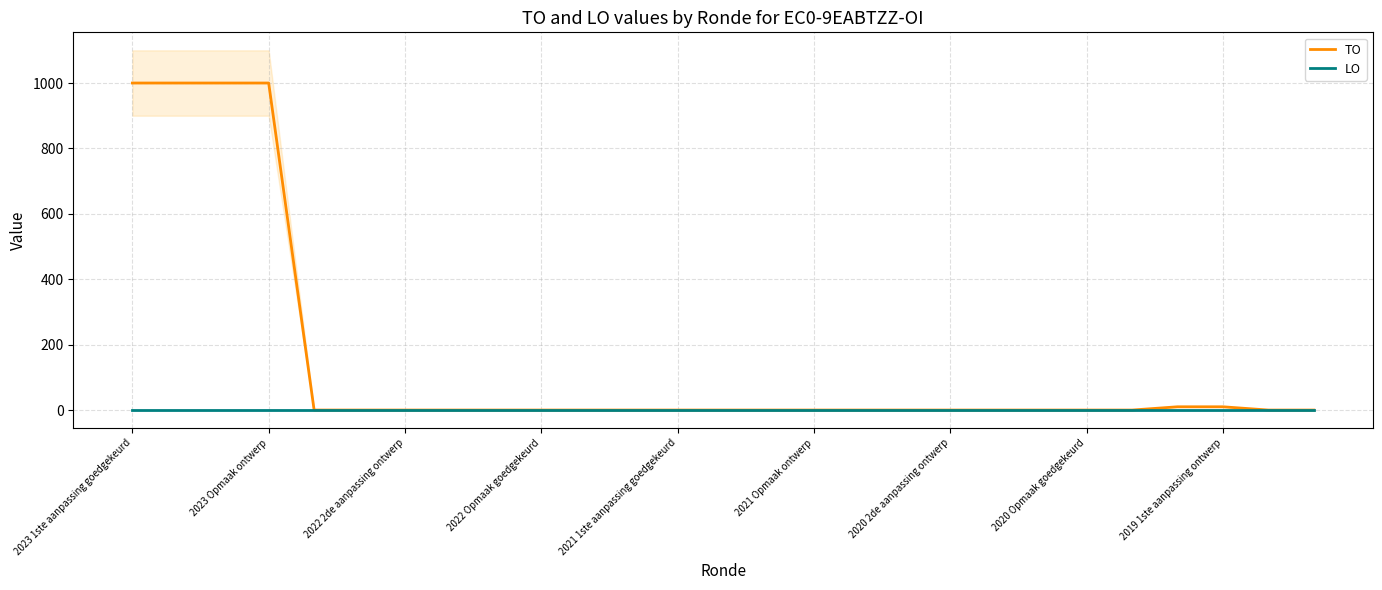

True or false: TO and LO cross at least once.

False